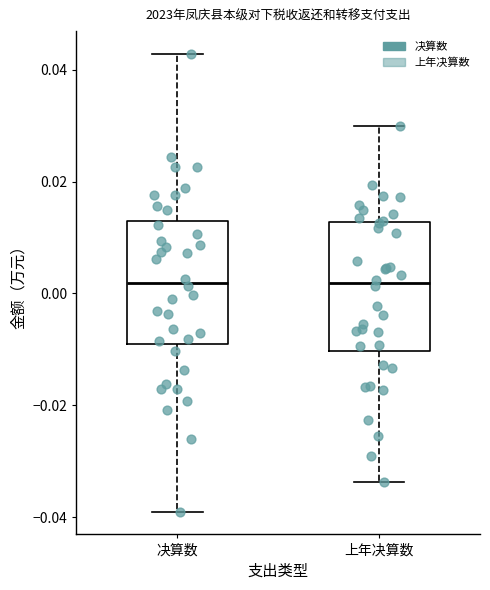

Reading left to right, read every box against the y-axis: the position of its median line, the range the box covers, and the ends of its whiskers. The values are not printed on the chart, so give them approximately, as read against the axis.

决算数: median 0.002, box -0.008 to 0.012, whiskers -0.040 to 0.042
上年决算数: median 0.002, box -0.010 to 0.012, whiskers -0.034 to 0.030